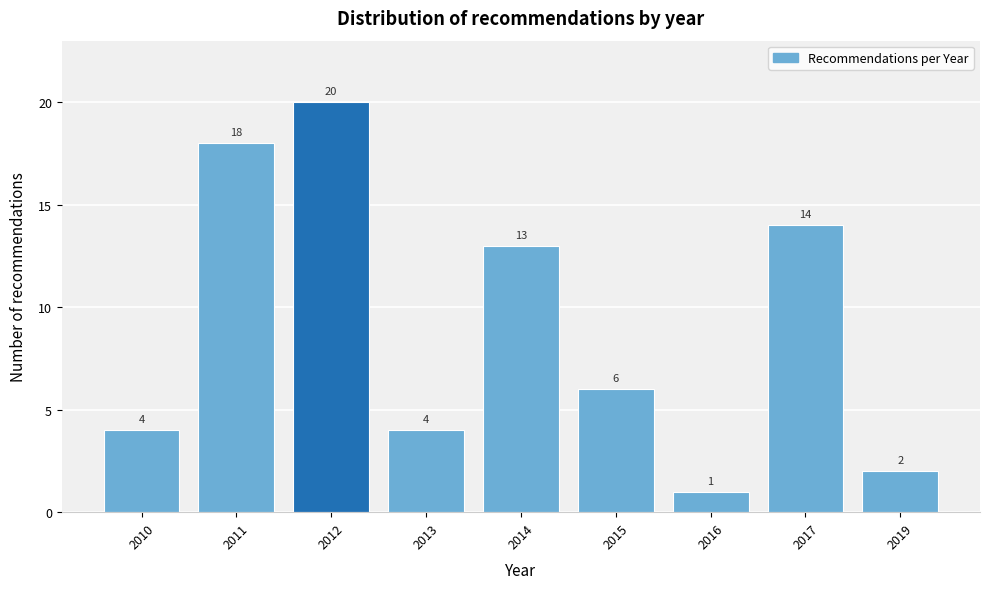

Reading left to right, transcribe all the data shown in this chart.

2010=4	2011=18	2012=20	2013=4	2014=13	2015=6	2016=1	2017=14	2019=2